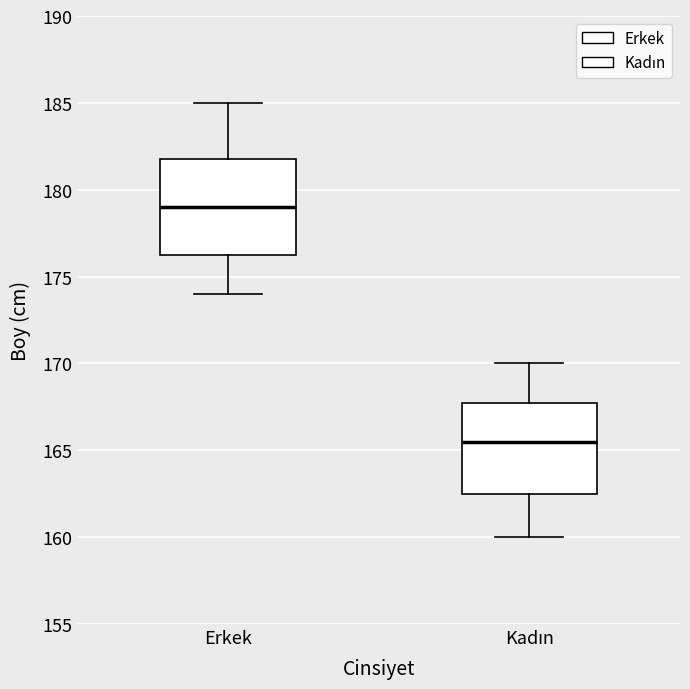

Reading left to right, read every box against the y-axis: the position of its median line, the range the box covers, and the ends of its whiskers. The values are not printed on the chart, so give them approximately, as read against the axis.

Erkek: median 179.0, box 176.5 to 182.0, whiskers 174.0 to 185.0
Kadın: median 165.5, box 162.5 to 168.0, whiskers 160.0 to 170.0